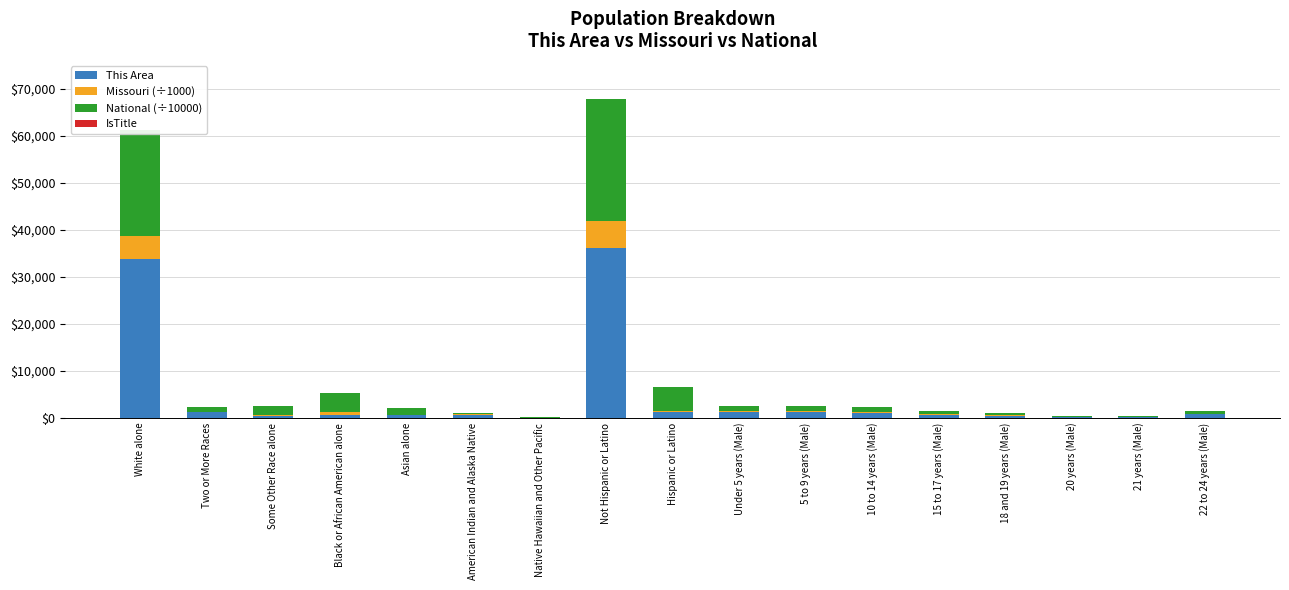

At which category is the sum across all series the highest?

Not Hispanic or Latino